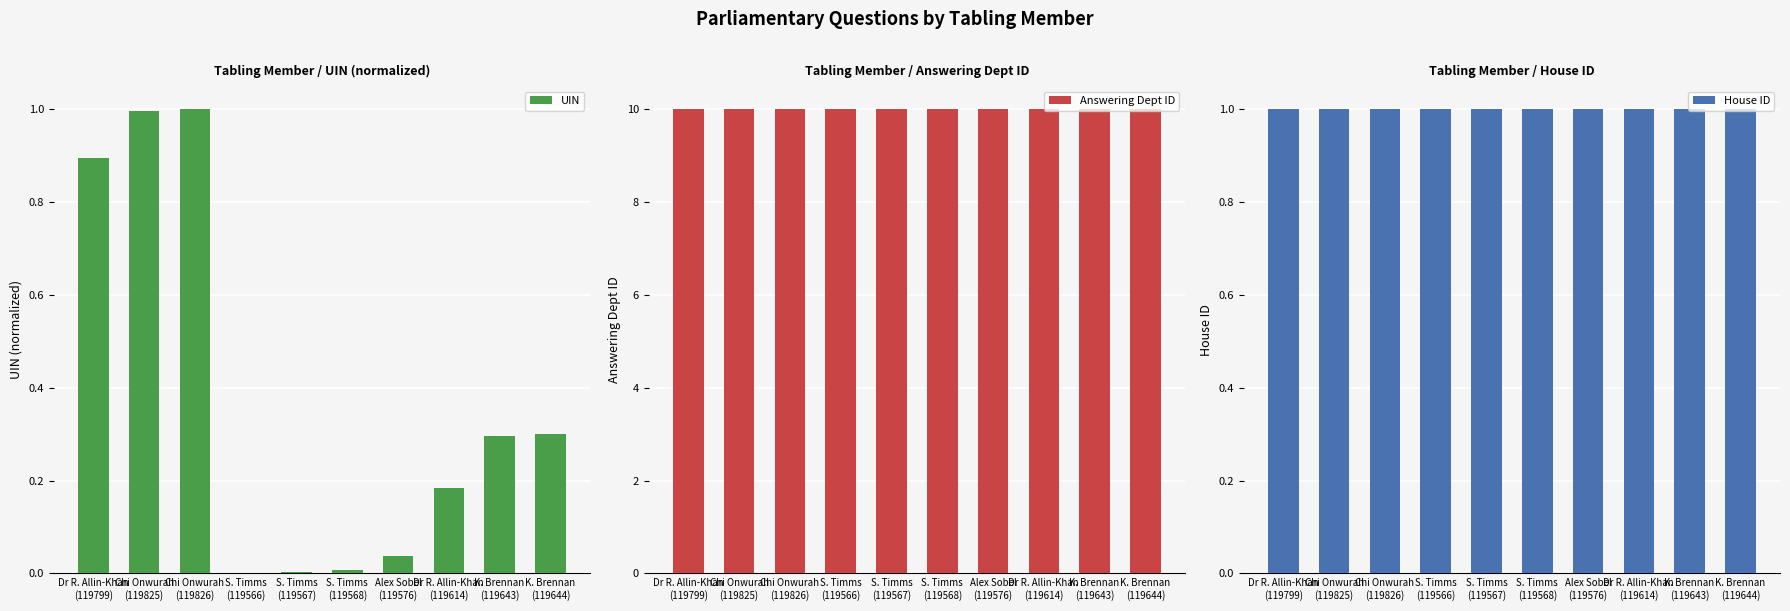

Reading left to right, extract all data points from this chart.

UIN: 0.9	1.0	1.0	0.0	0.0	0.0	0.0	0.2	0.3	0.3
Answering Dept ID: 10.0	10.0	10.0	10.0	10.0	10.0	10.0	10.0	10.0	10.0
House ID: 1.0	1.0	1.0	1.0	1.0	1.0	1.0	1.0	1.0	1.0